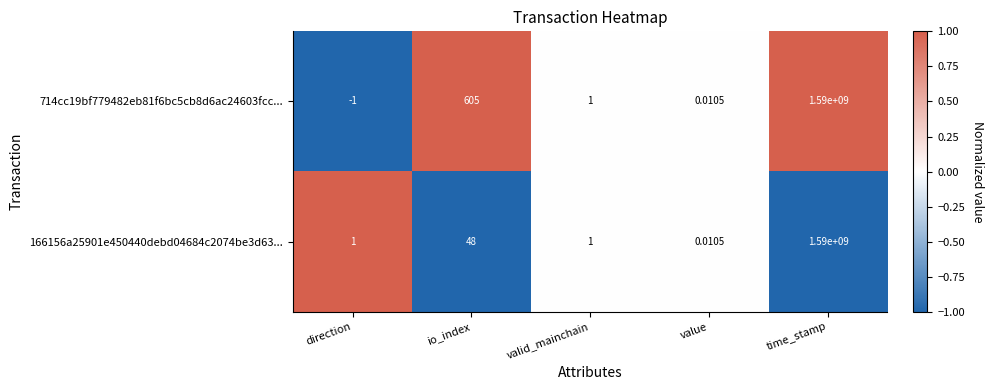

Which label corresponds to the largest value in the chart?

time_stamp